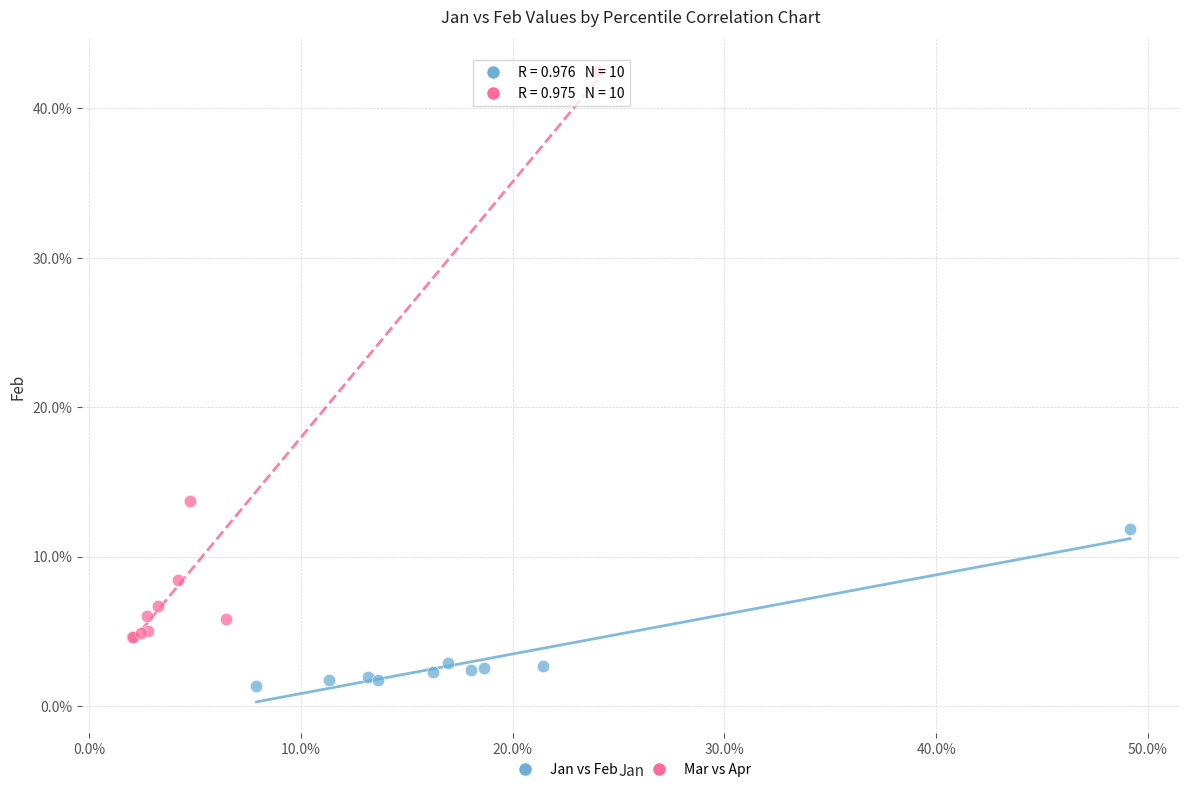

Which series contains the lowest Y value?

Jan vs Feb